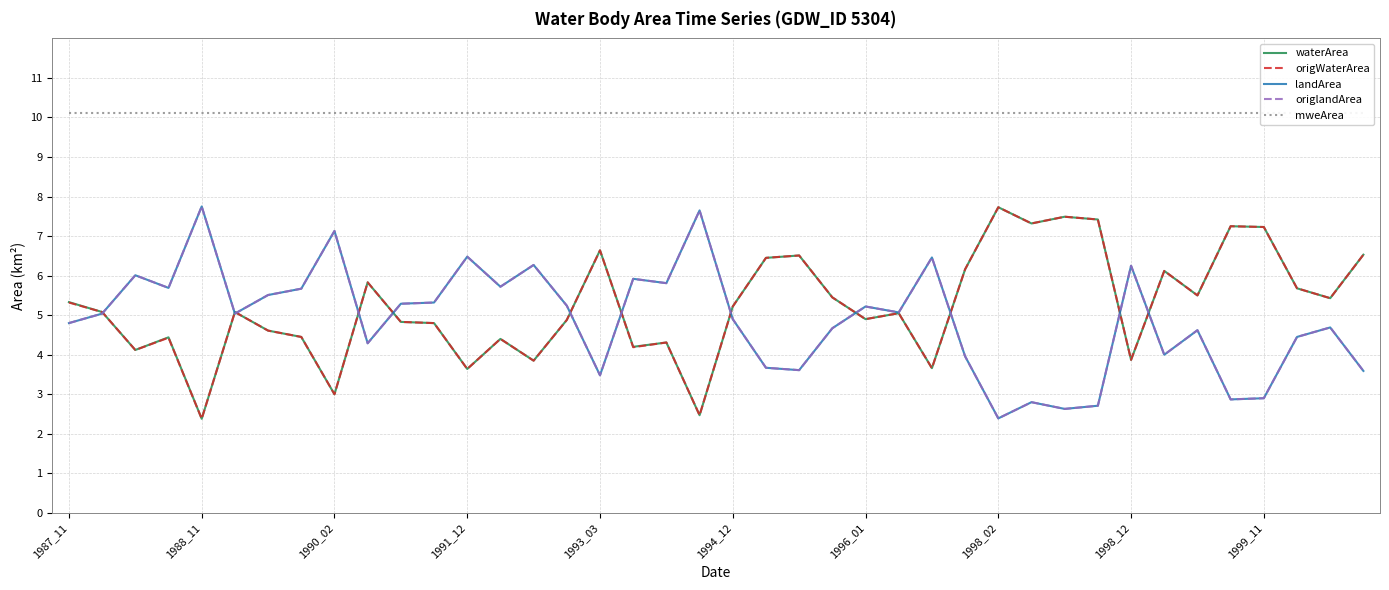

How many interior local valleys does the origlandArea series have?

12